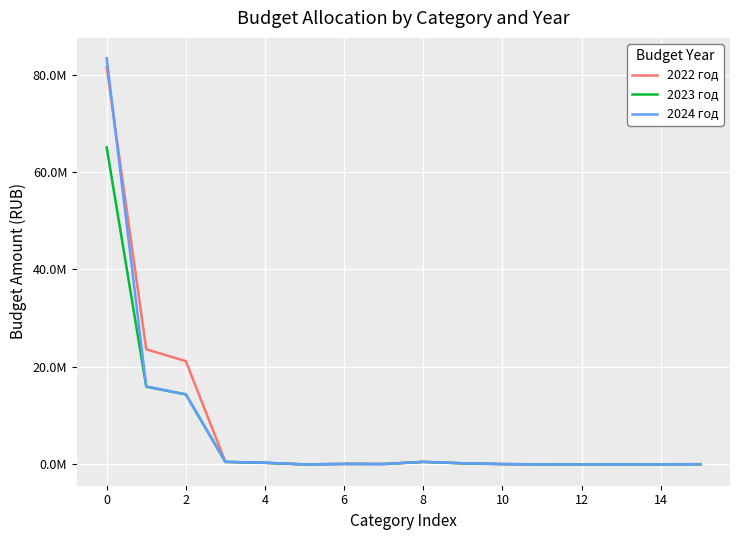

What are all the series names shown in the legend?

2022 год, 2023 год, 2024 год